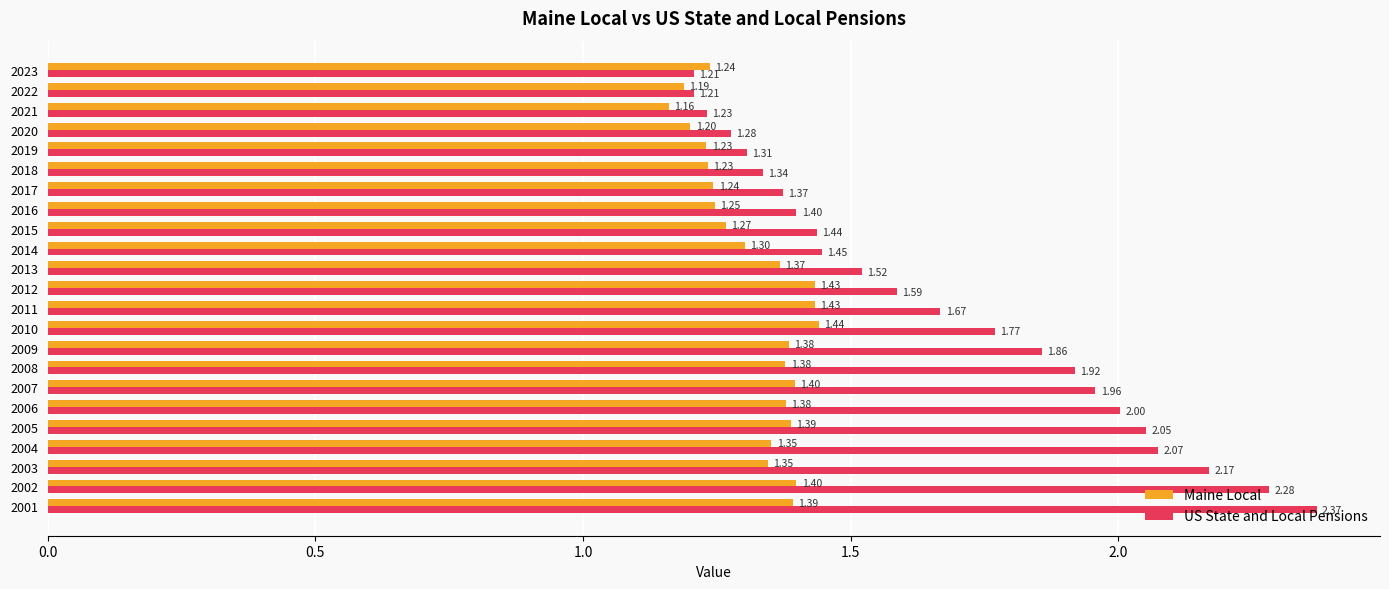

What is the difference between the second highest and second lowest values in the US State and Local Pensions series?

1.1